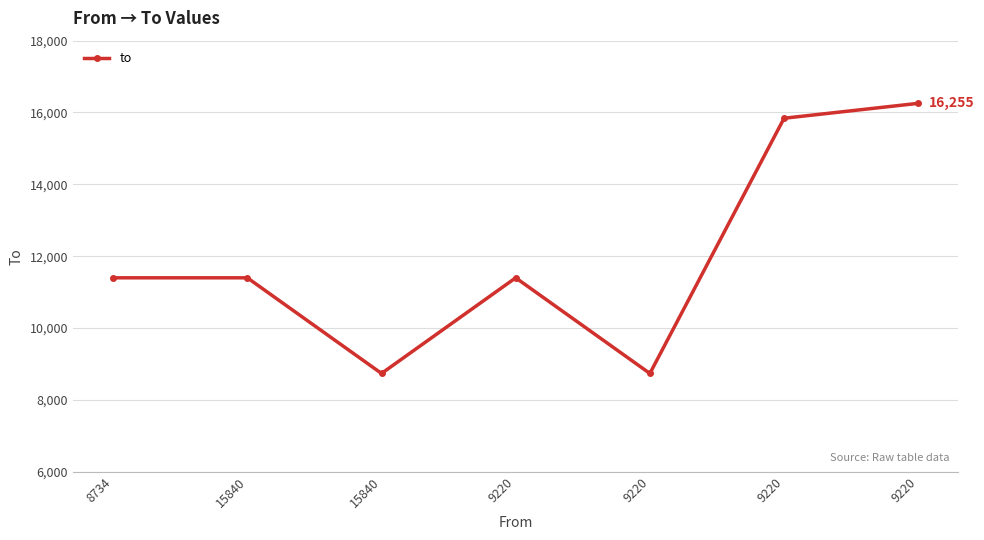

What is the sum of all values?

83754